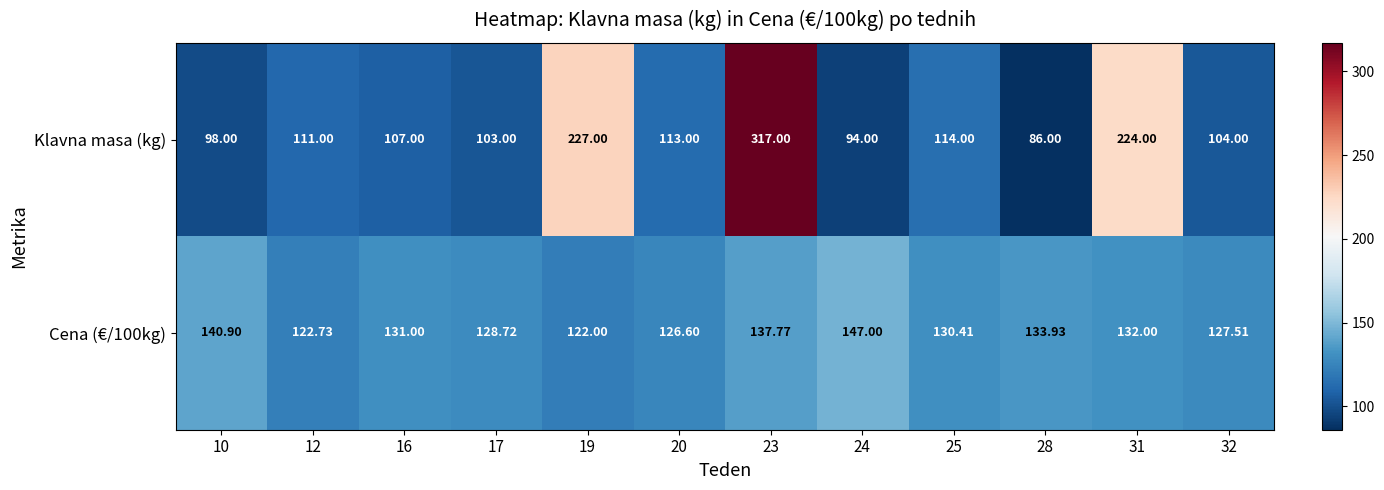

What is the maximum value shown in the chart?

317.0